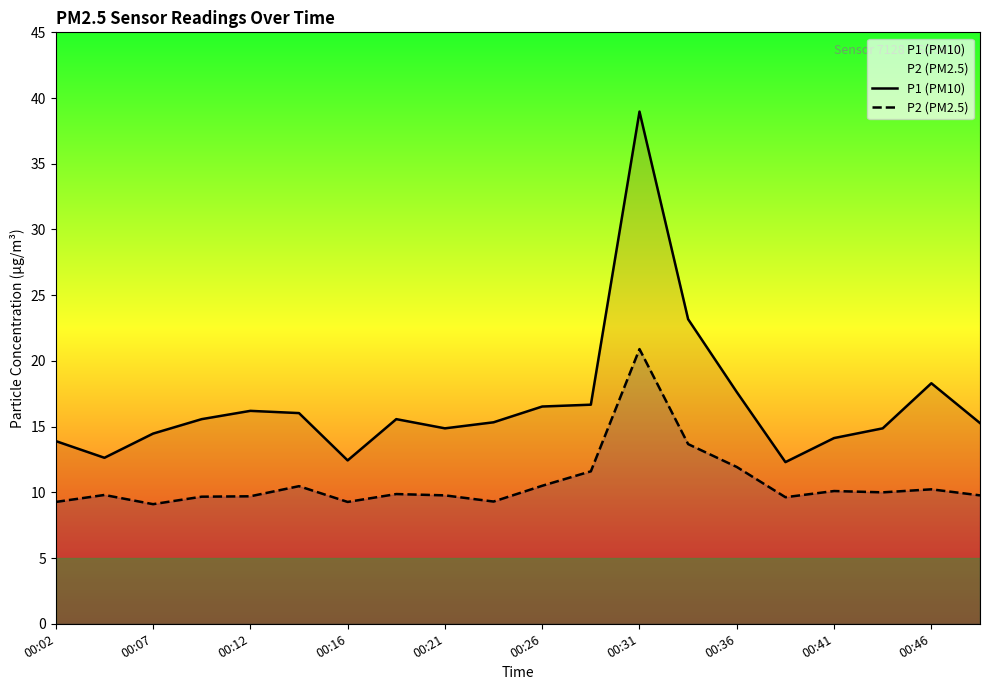

True or false: P2 (PM2.5) and P1 (PM10) intersect in this chart.

False